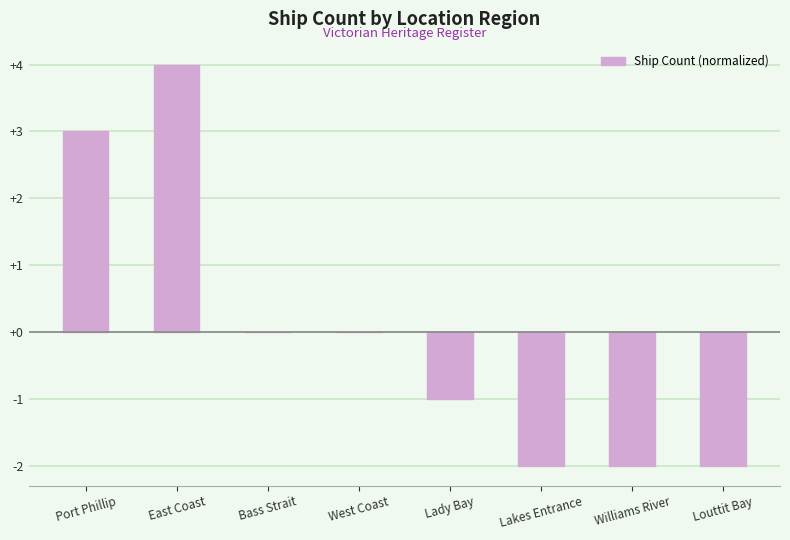

What is the maximum value shown in the chart?

4